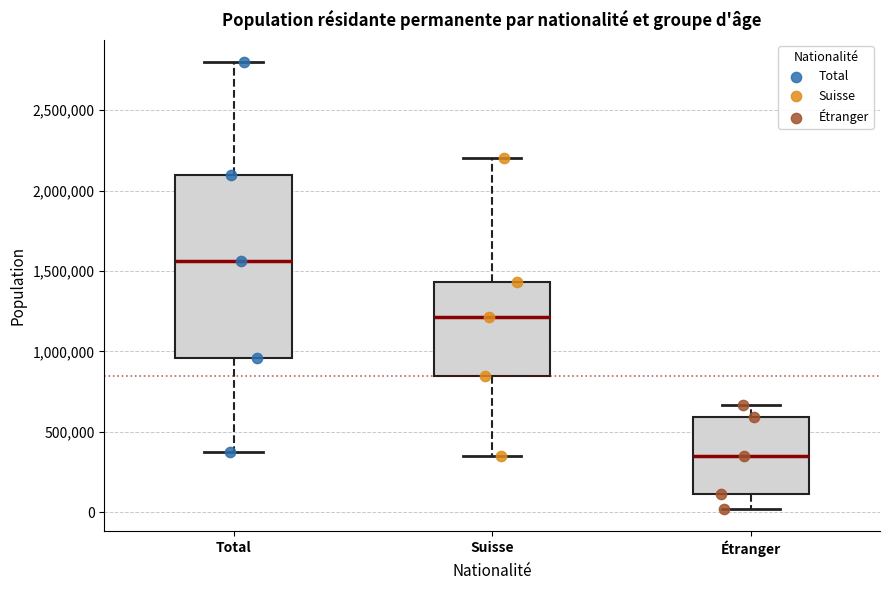

Comparing the boxes themselves (not the whiskers), which one is the tallest?

Total